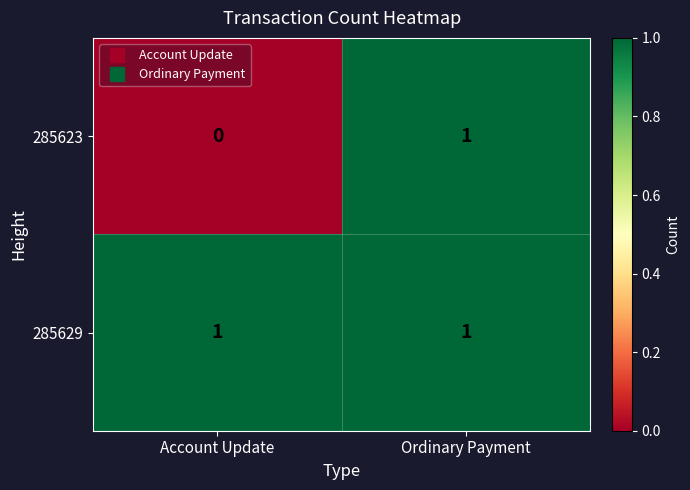

Reading left to right, extract all data points from this chart.

285623: Account Update=0	Ordinary Payment=1
285629: Account Update=1	Ordinary Payment=1